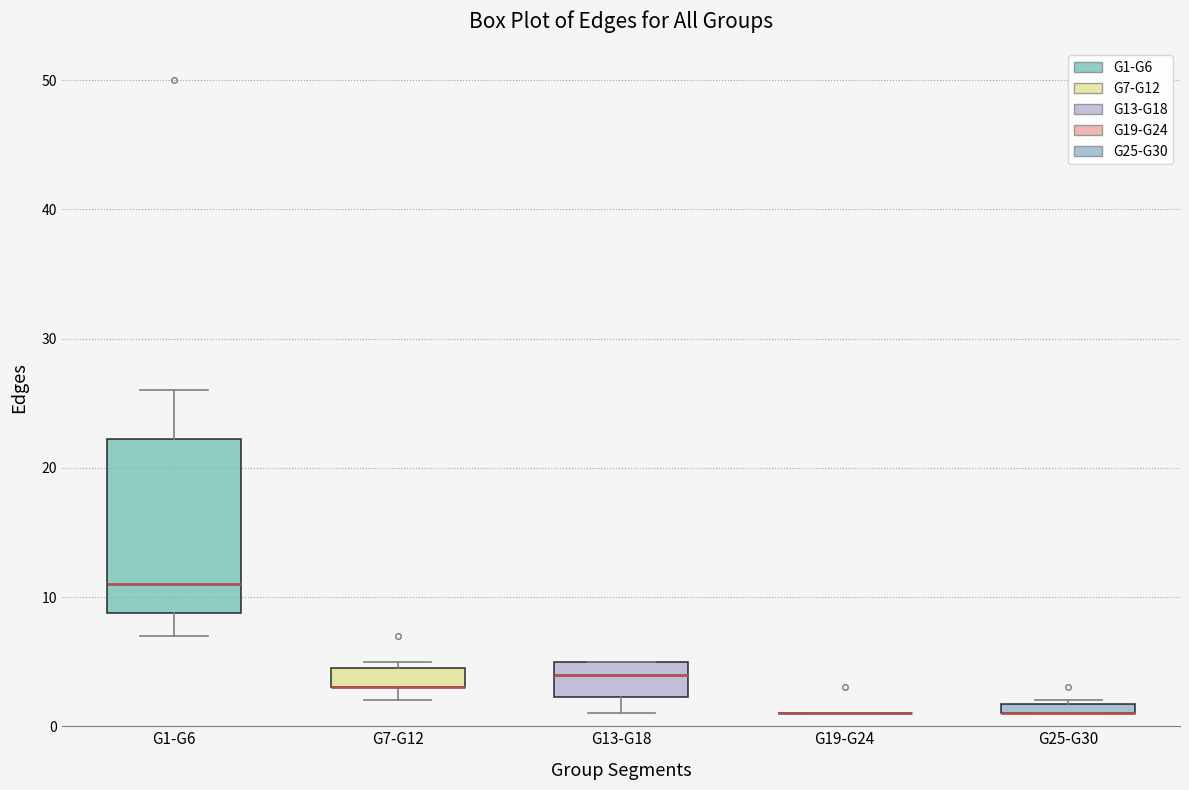

Where does the upper whisker of the box for G1-G6 end on the y-axis? The values are not printed on the chart, so give them approximately, as read against the axis.

26